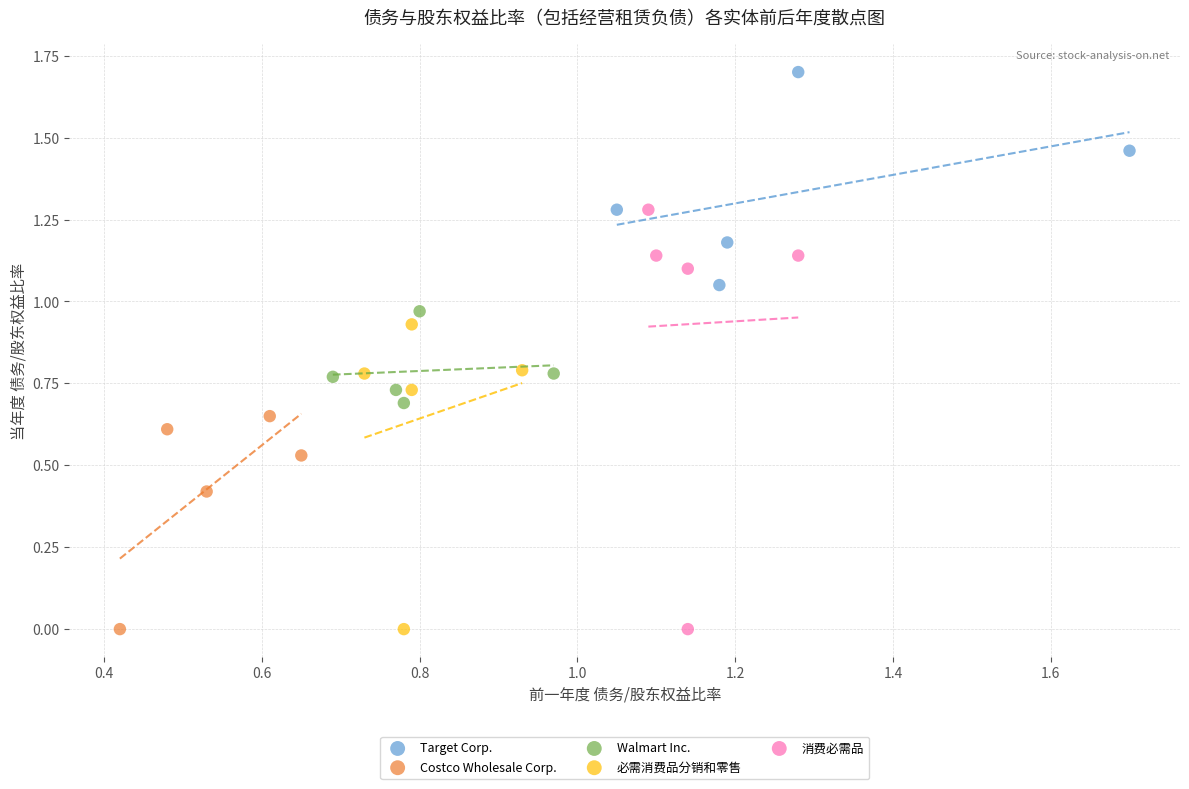

Which series has the largest Y range (max minus min)?

消费必需品